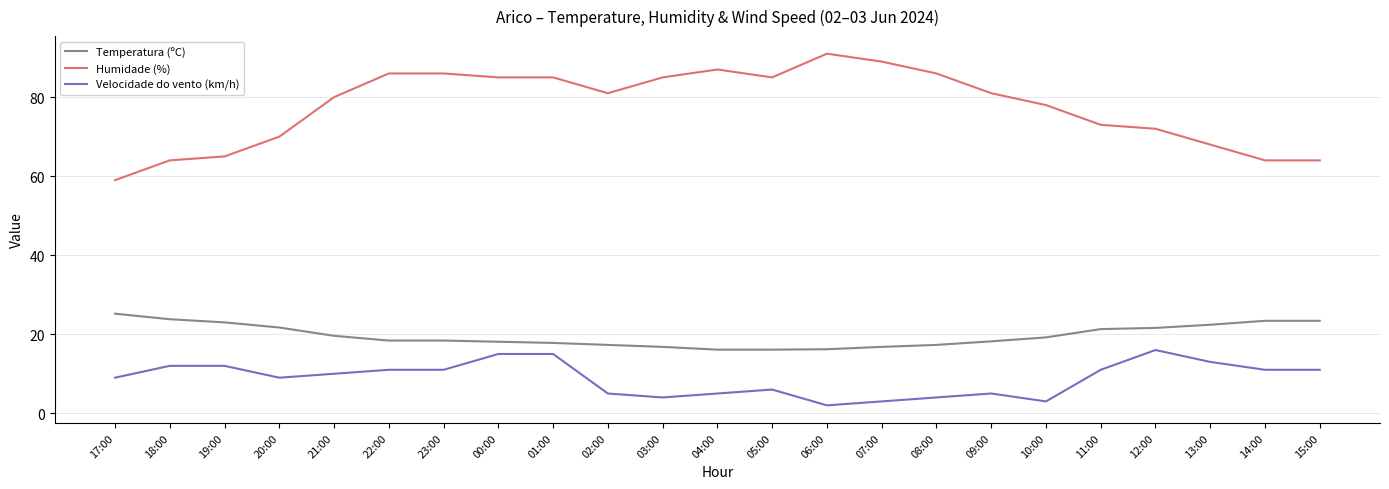

Which series has the largest range (max minus min)?

Humidade (%)